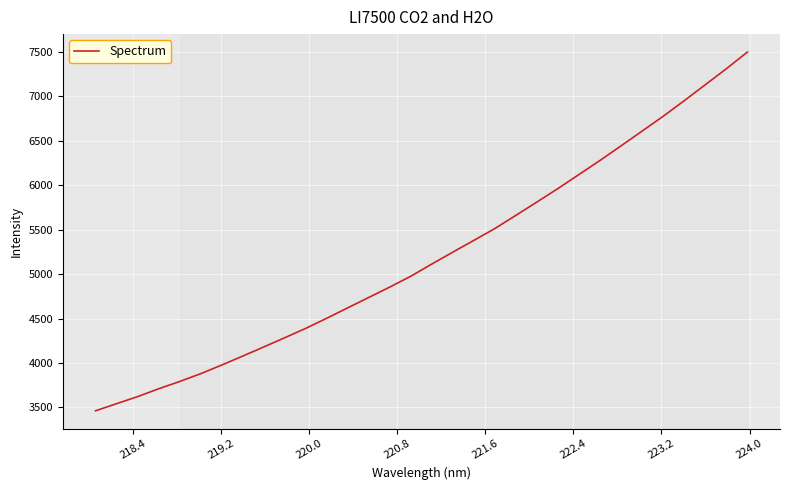

What is the difference between the second highest and second lowest values?

3768.1